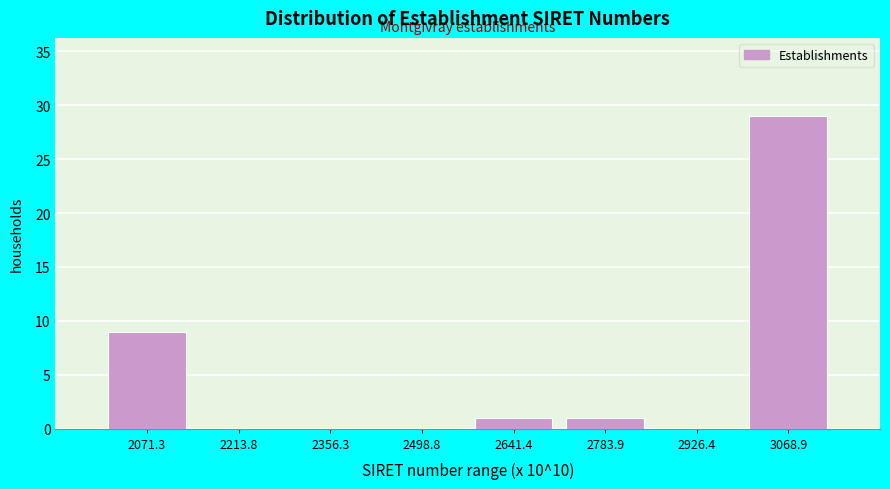

Reading left to right, transcribe this chart: for each bar, give the range it covers on the x-axis and its height. Neither the bar edges nor the heights are printed on the chart, so give them approximately, as read against the axes.

2000 to 2140: 9
2140 to 2280: 0
2280 to 2420: 0
2420 to 2580: 0
2580 to 2720: 1
2720 to 2860: 1
2860 to 3000: 0
3000 to 3140: 29